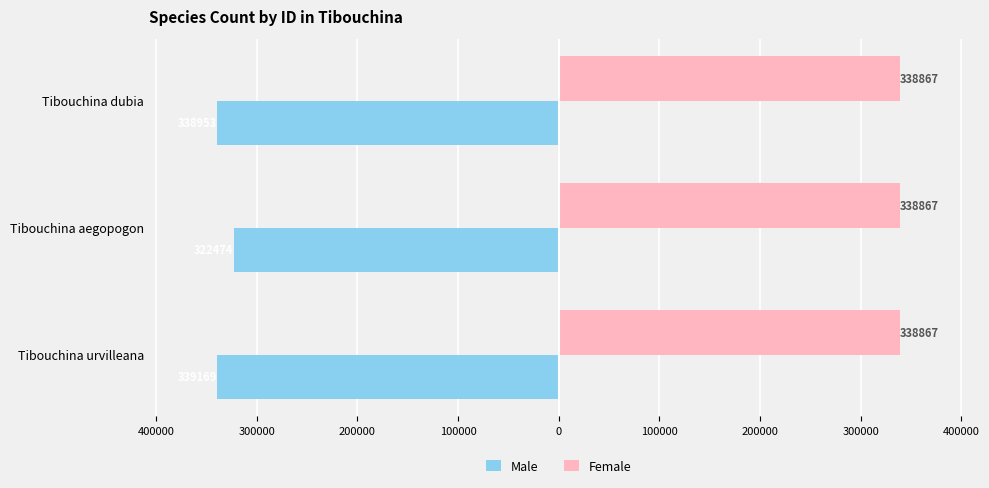

What are all the series names shown in the legend?

Male, Female